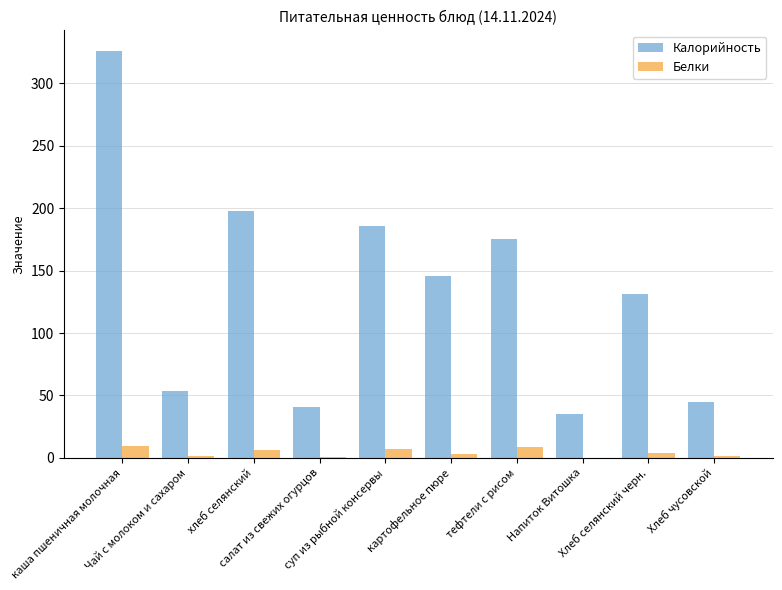

How many data points in Калорийность are above 145?

5